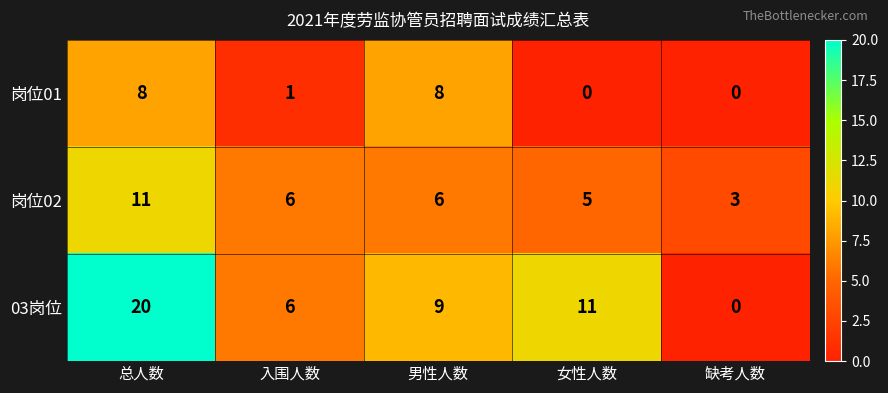

Reading left to right, transcribe all the data shown in this chart.

岗位01: 8	1	8	0	0
岗位02: 11	6	6	5	3
03岗位: 20	6	9	11	0